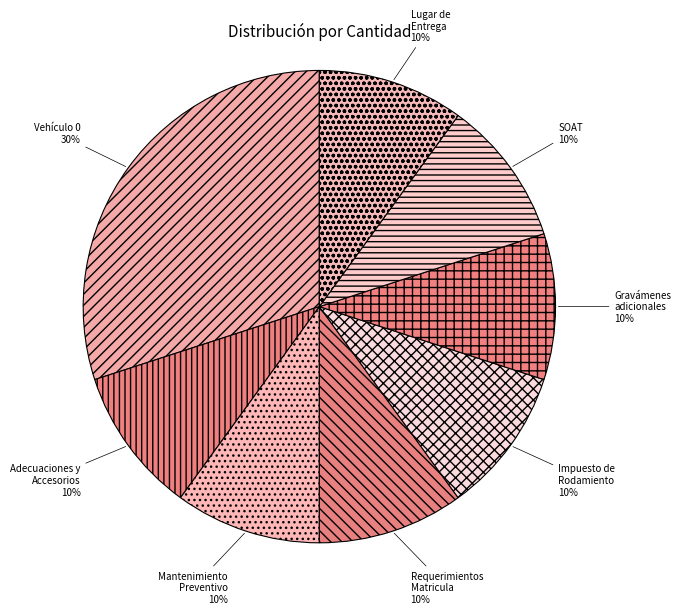

Combined, do Adecuaciones y Accesorios and SOAT account for over 50%?

No